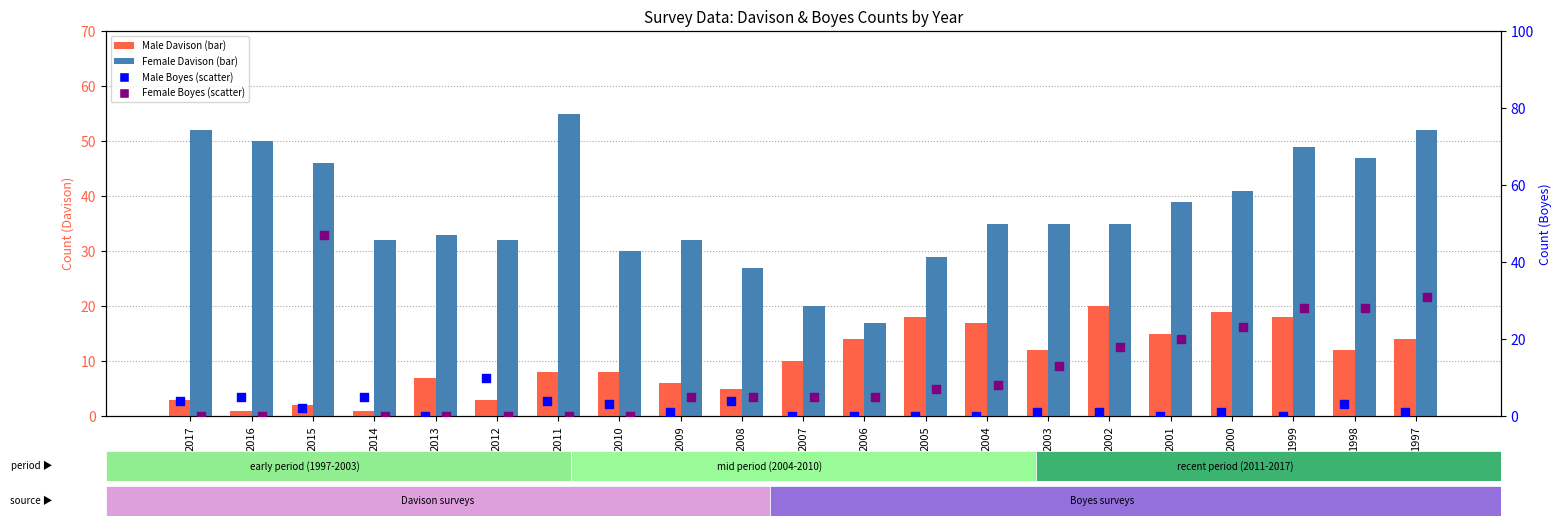

Which series has the largest Y range (max minus min)?

Female Boyes